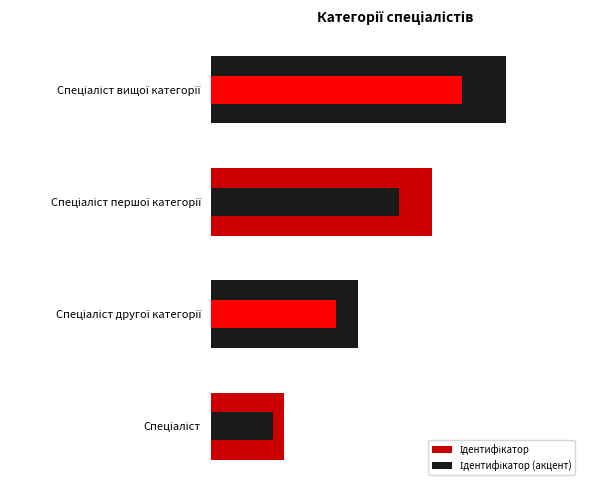

What is the minimum value shown in the chart?

0.8